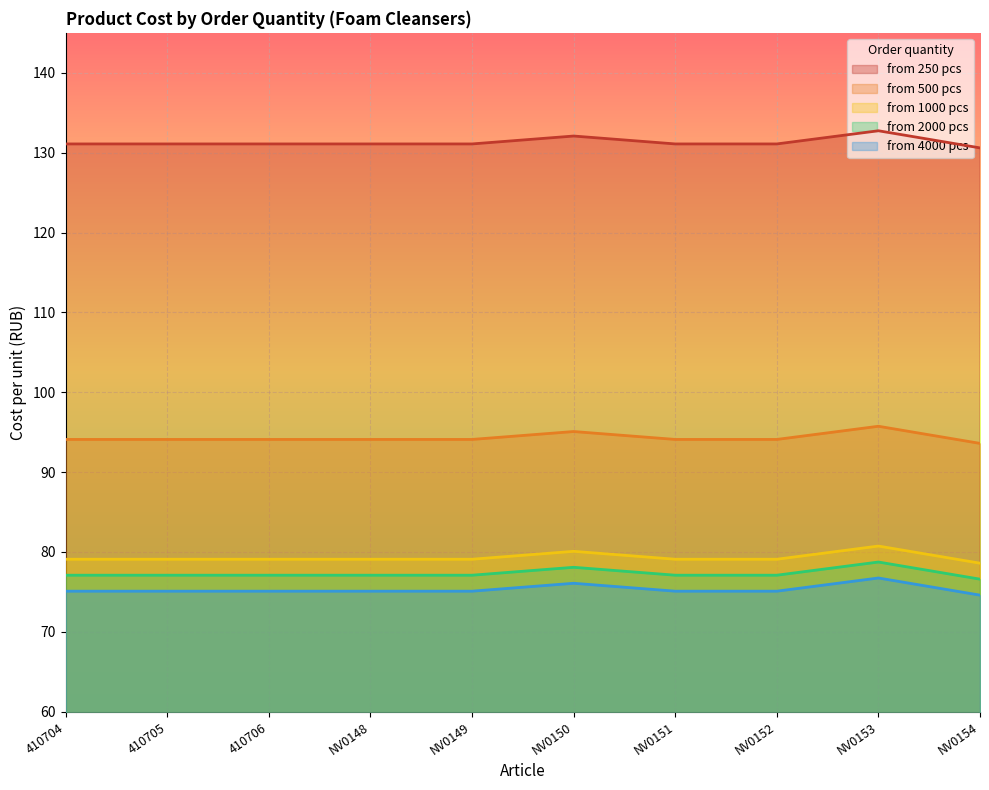

How many lines are shown in the chart?

5